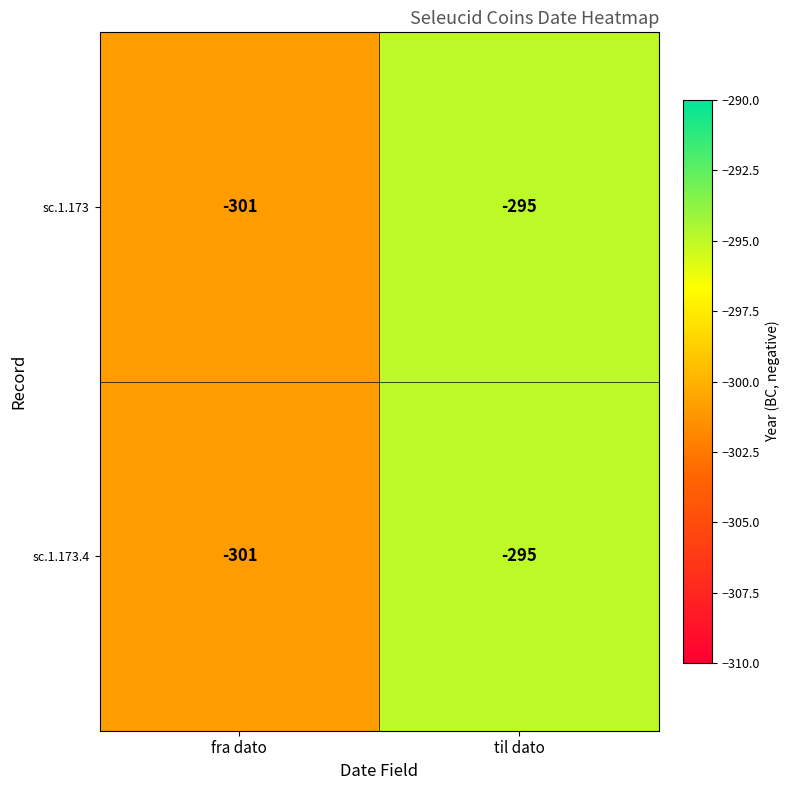

Read the sc.1.173 value at til dato.

-295